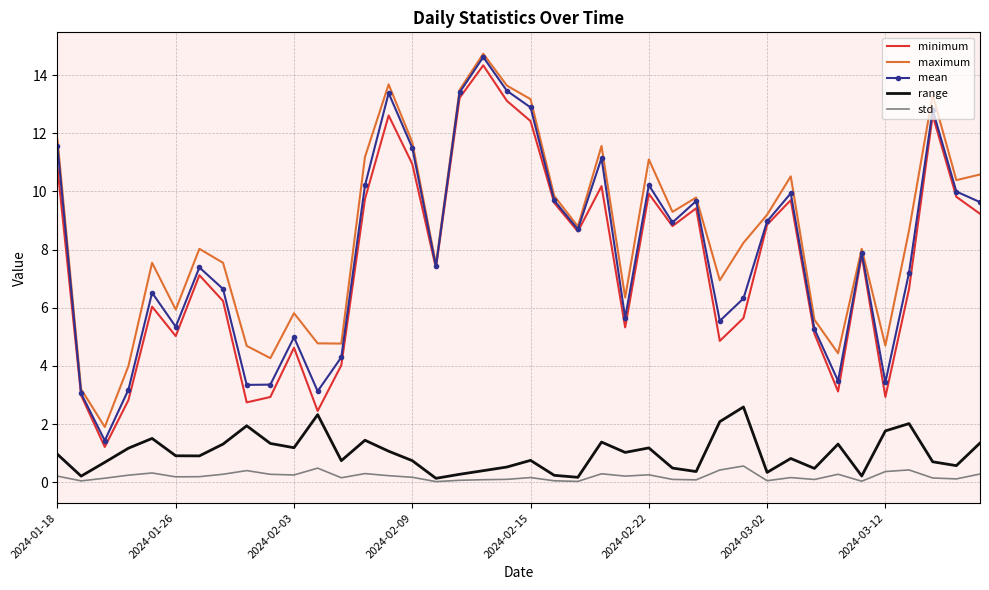

Which series has the widest spread of values?

mean